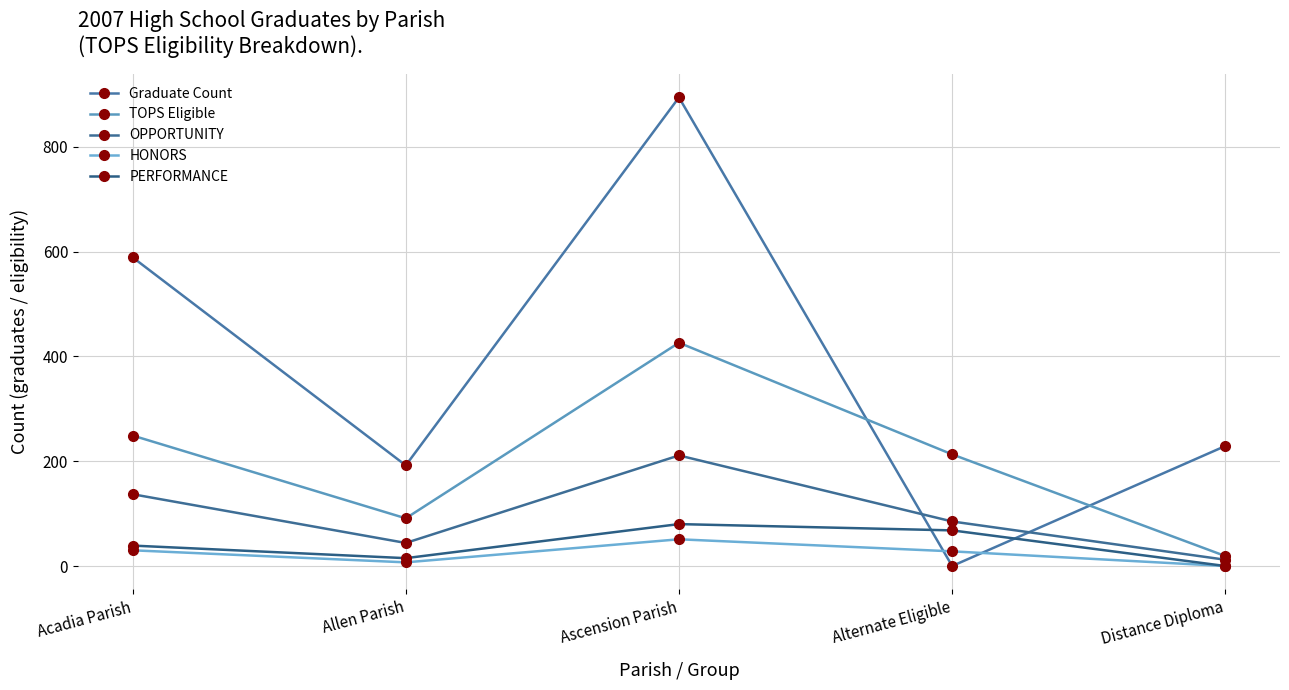

Is it true that PERFORMANCE equals 27 at Distance Diploma?

False